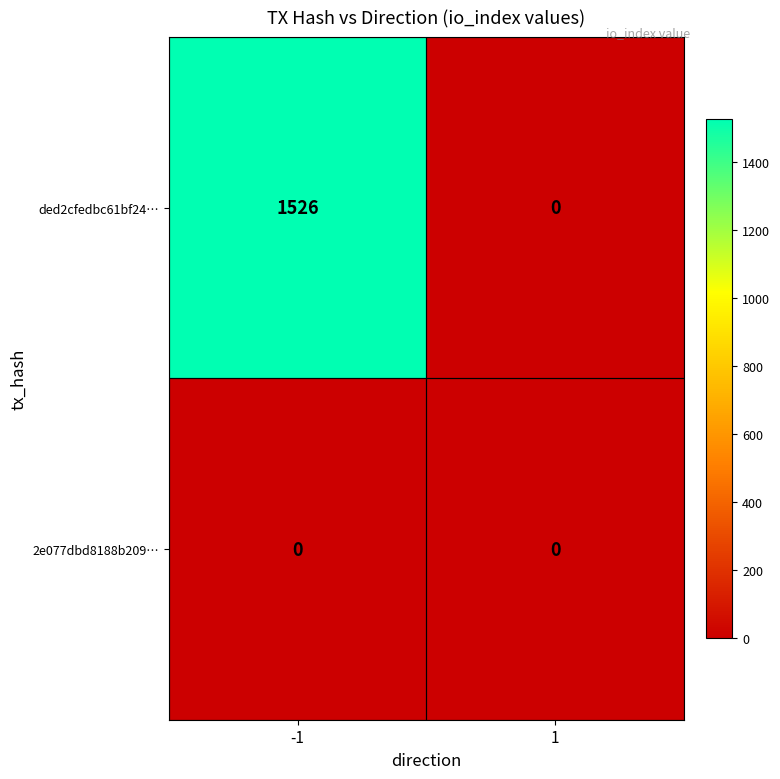

Is the value of ded2cfedbc61bf24… at -1 greater than the value of 2e077dbd8188b209… at -1?

Yes